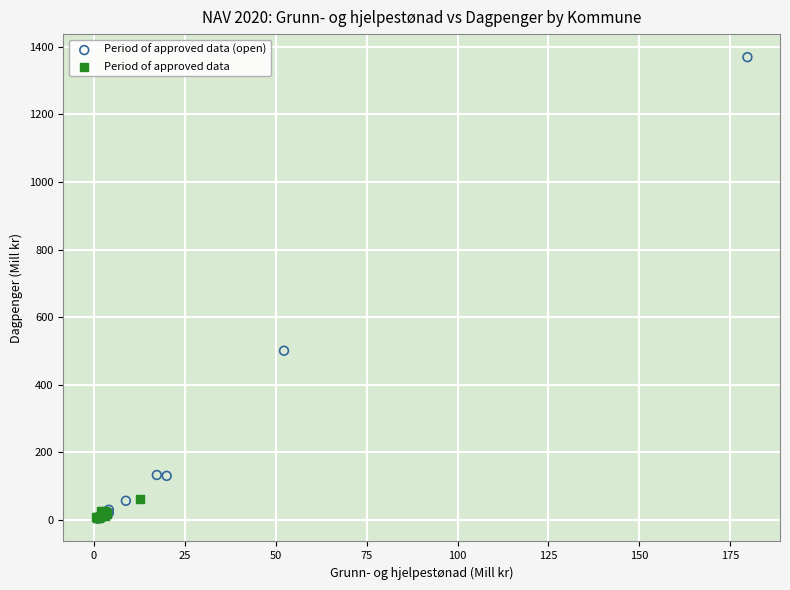

Which series has the largest Y range (max minus min)?

Period of approved data (open)